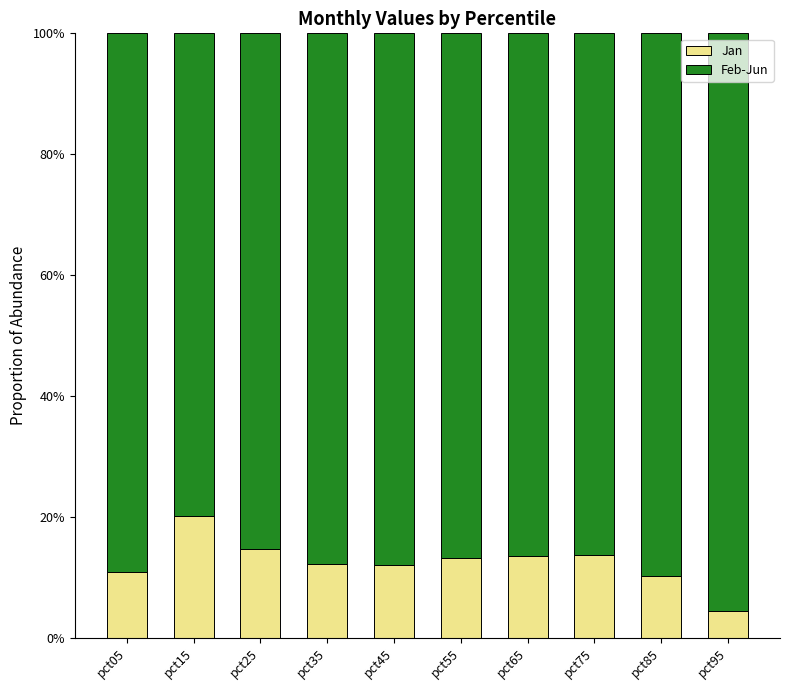

Are the bars horizontal?

No